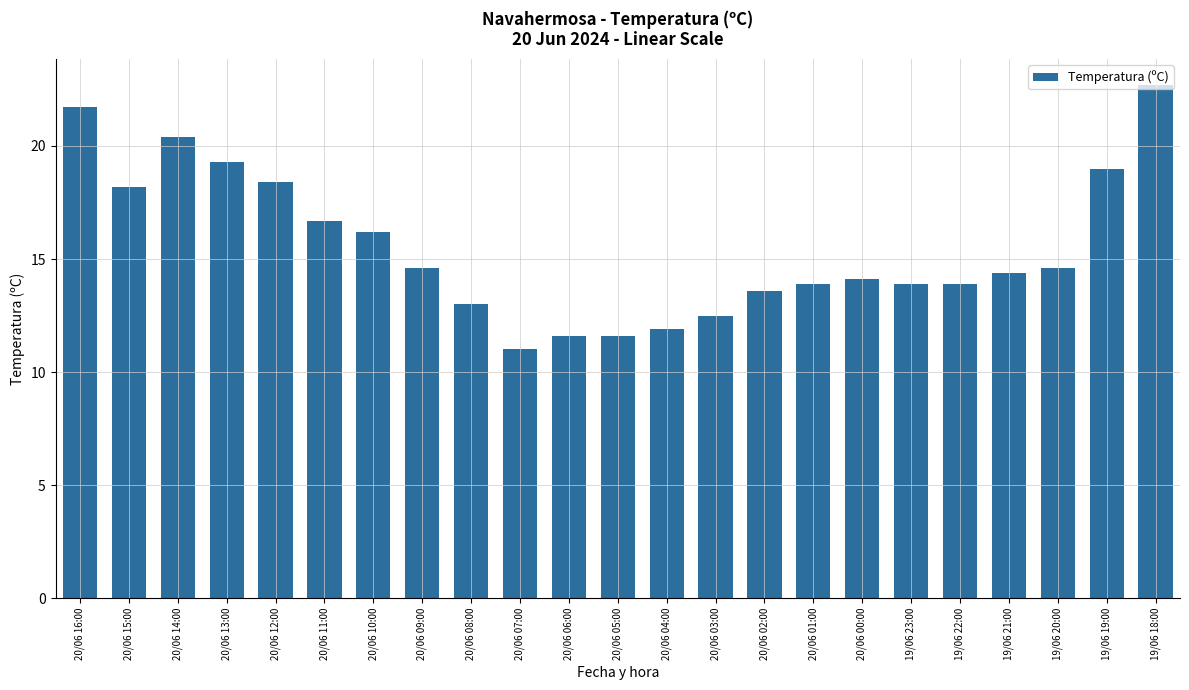

The chart shows a value of 24.8 at 20/06 12:00. True or false?

False